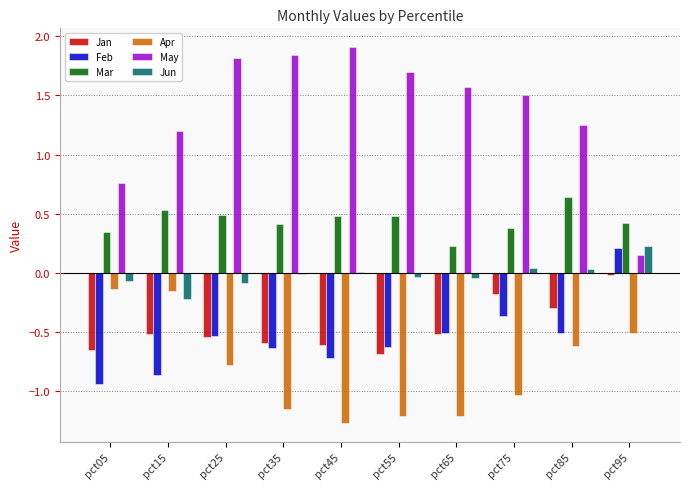

Are the bars grouped side by side (vs. stacked)?

Yes